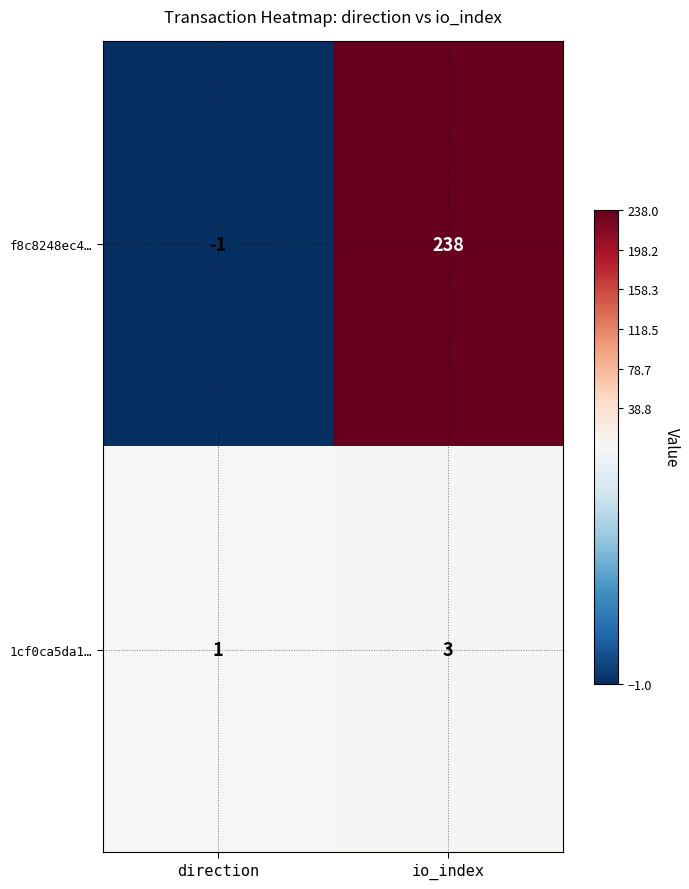

What is the sum of all 1cf0ca5da1… values?

4